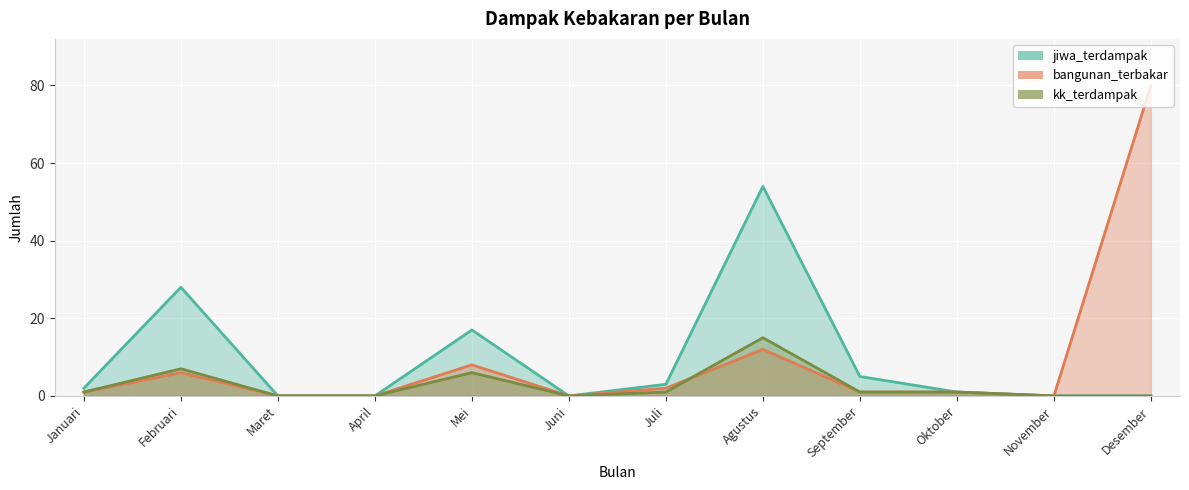

What is the greatest value displayed?

80